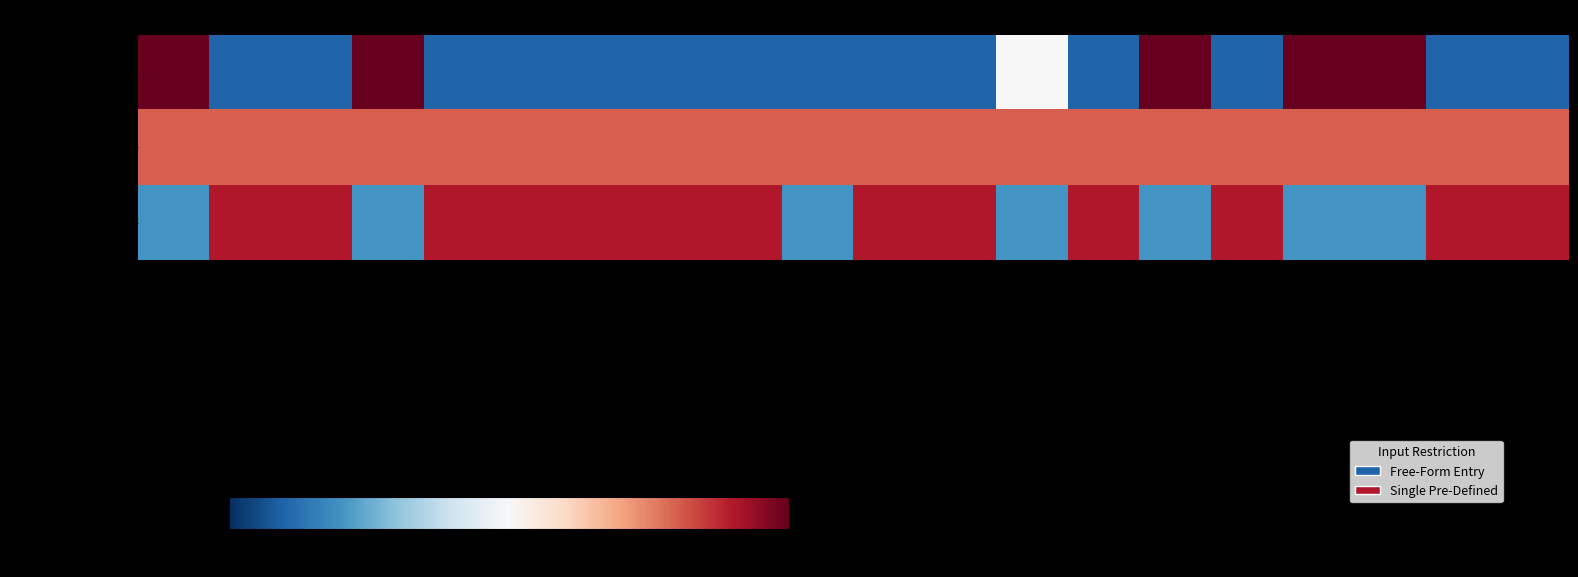

Count the number of data series in this chart.

3